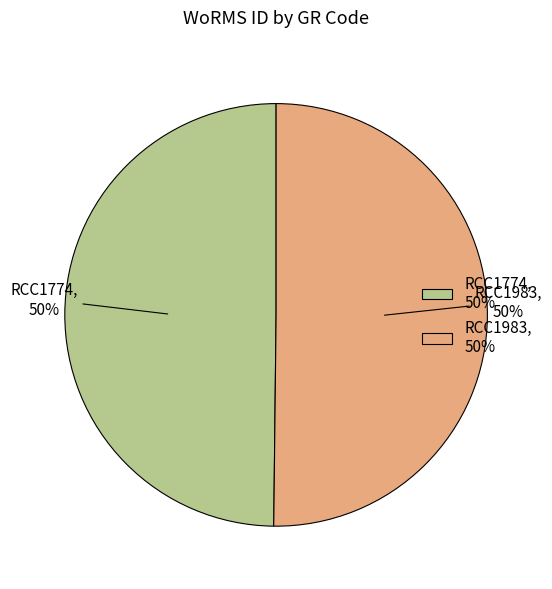

Do RCC1983 and RCC1774 together represent more than half of the pie?

Yes